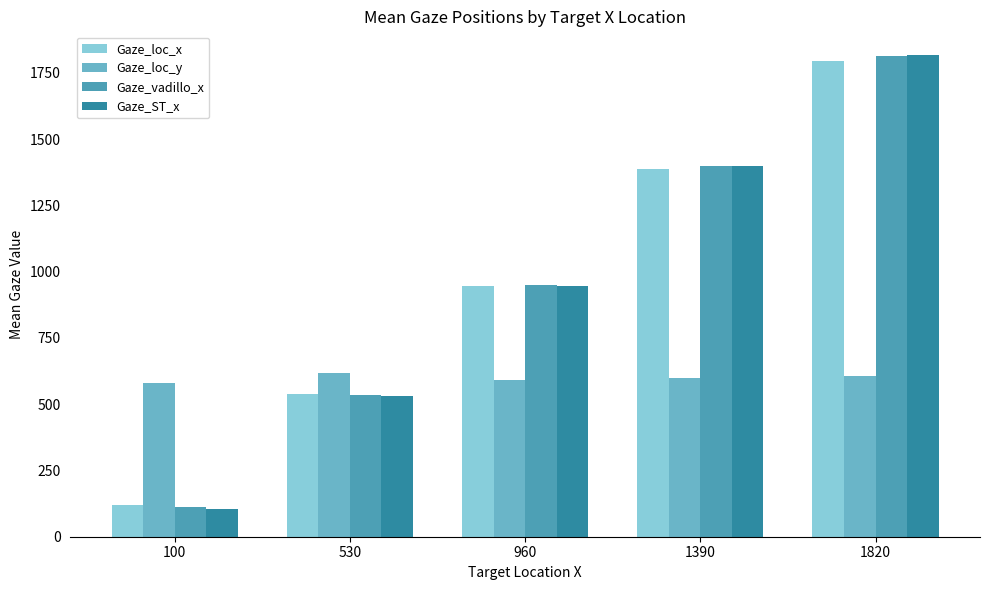

What is the lowest value of the Gaze_ST_x series?

105.0